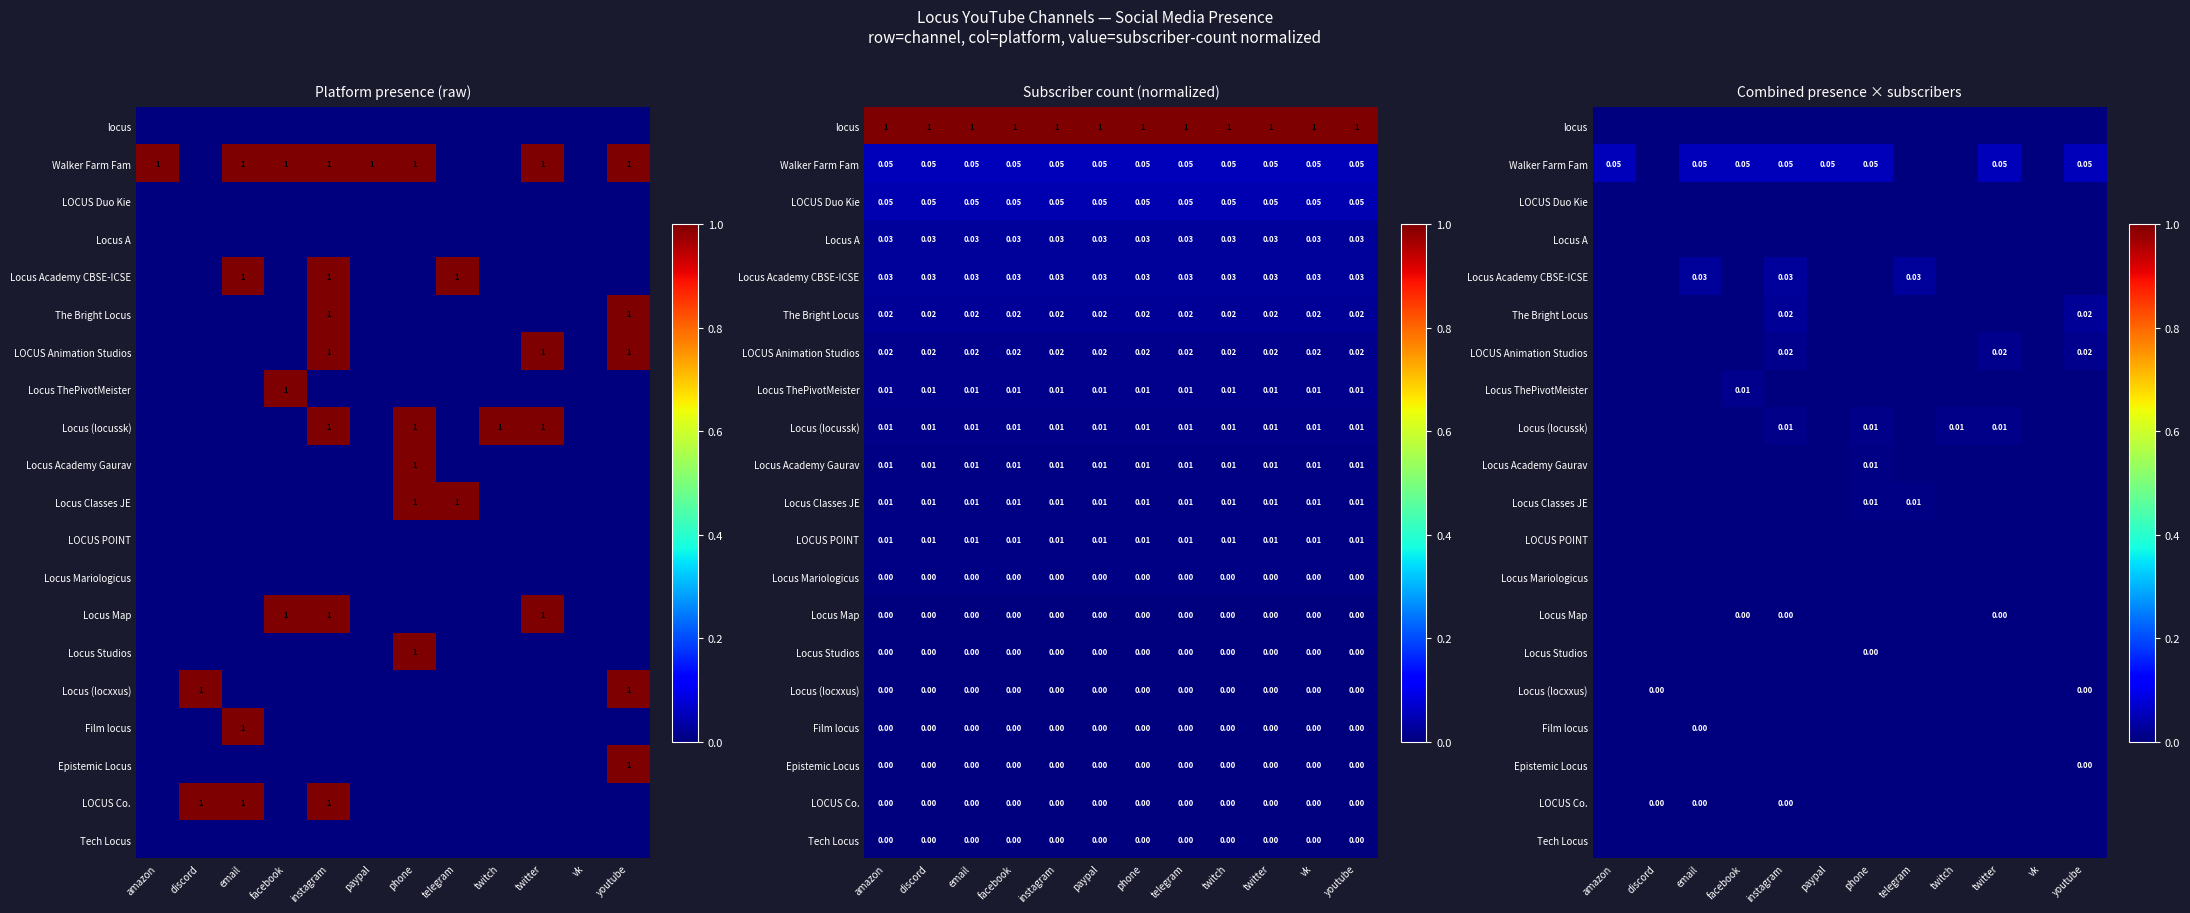

Count the number of categories in the chart.

12